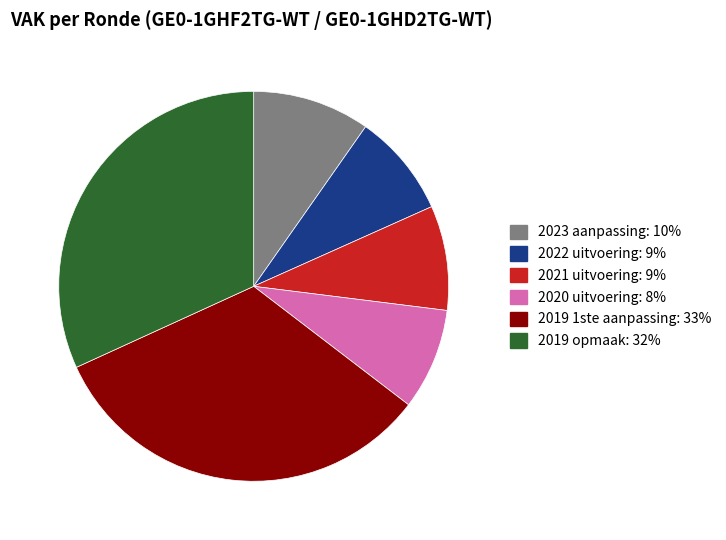

Is it true that 2019 opmaak is 32% of the pie?

True